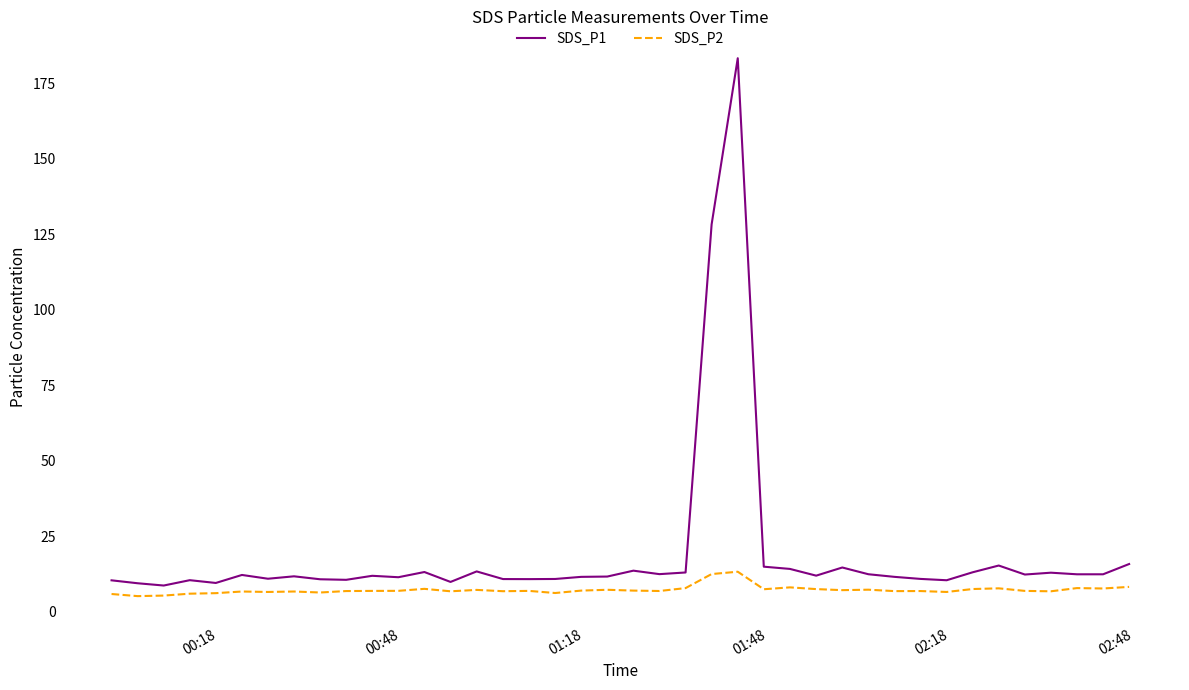

What are all the series names shown in the legend?

SDS_P1, SDS_P2